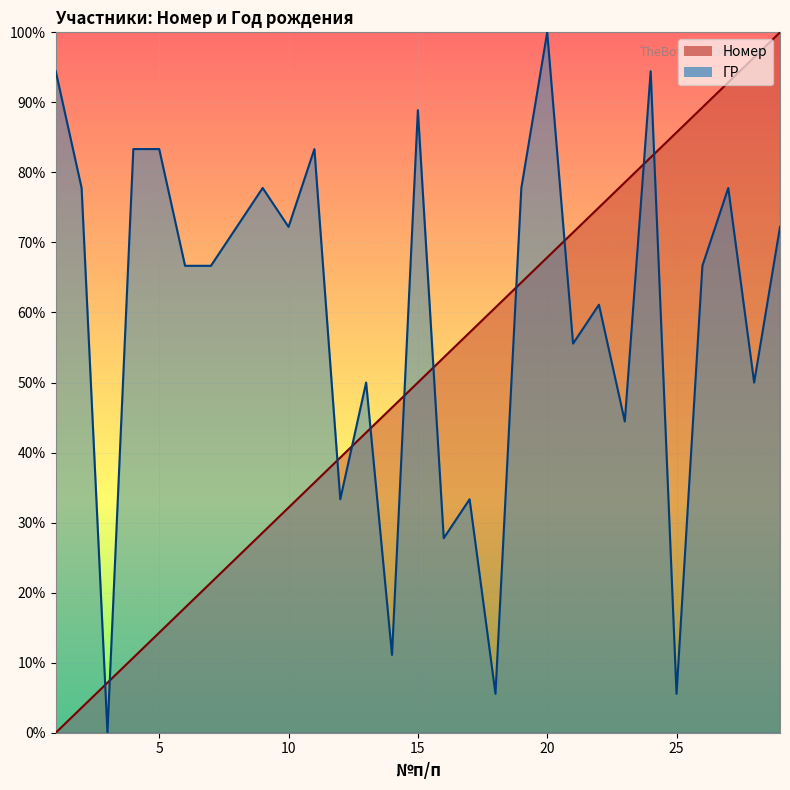

True or false: ГР and Номер cross at least once.

True